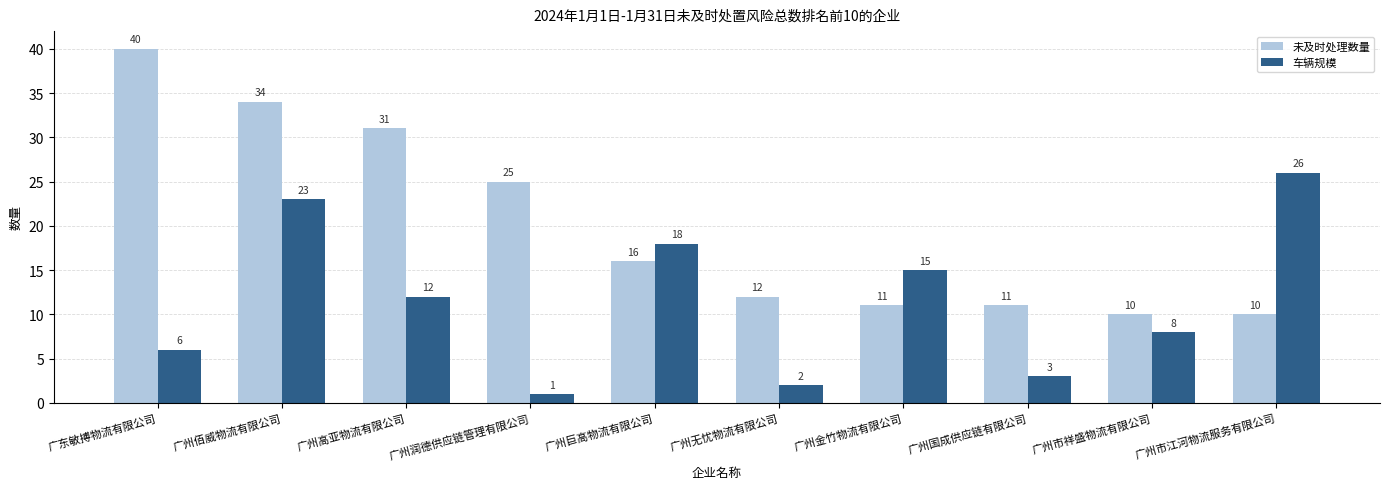

Reading left to right, extract all data points from this chart.

未及时处理数量: 40	34	31	25	16	12	11	11	10	10
车辆规模: 6	23	12	1	18	2	15	3	8	26